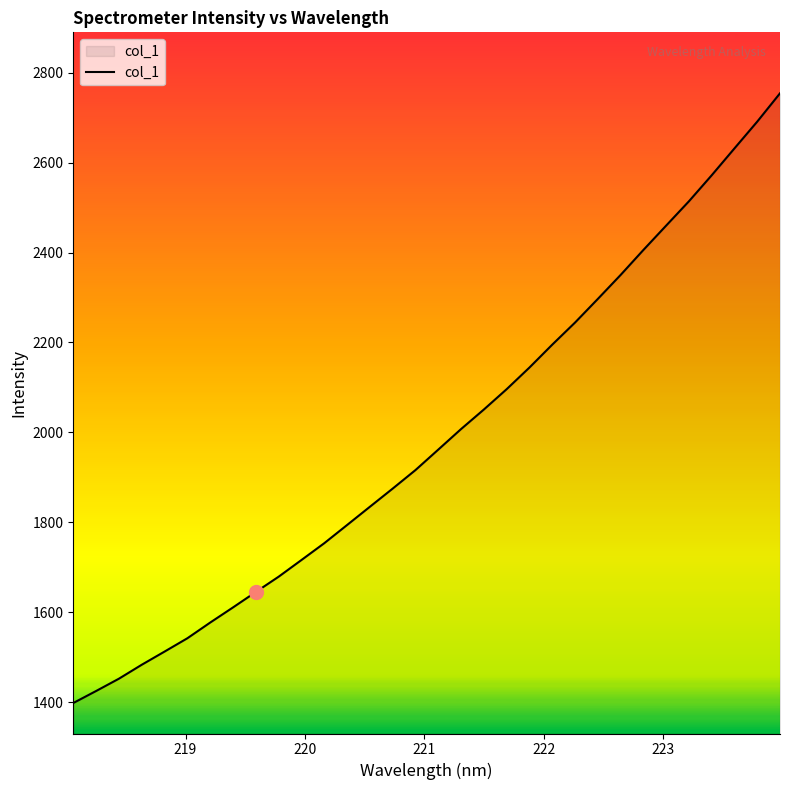

What is the smallest value displayed?

1398.3